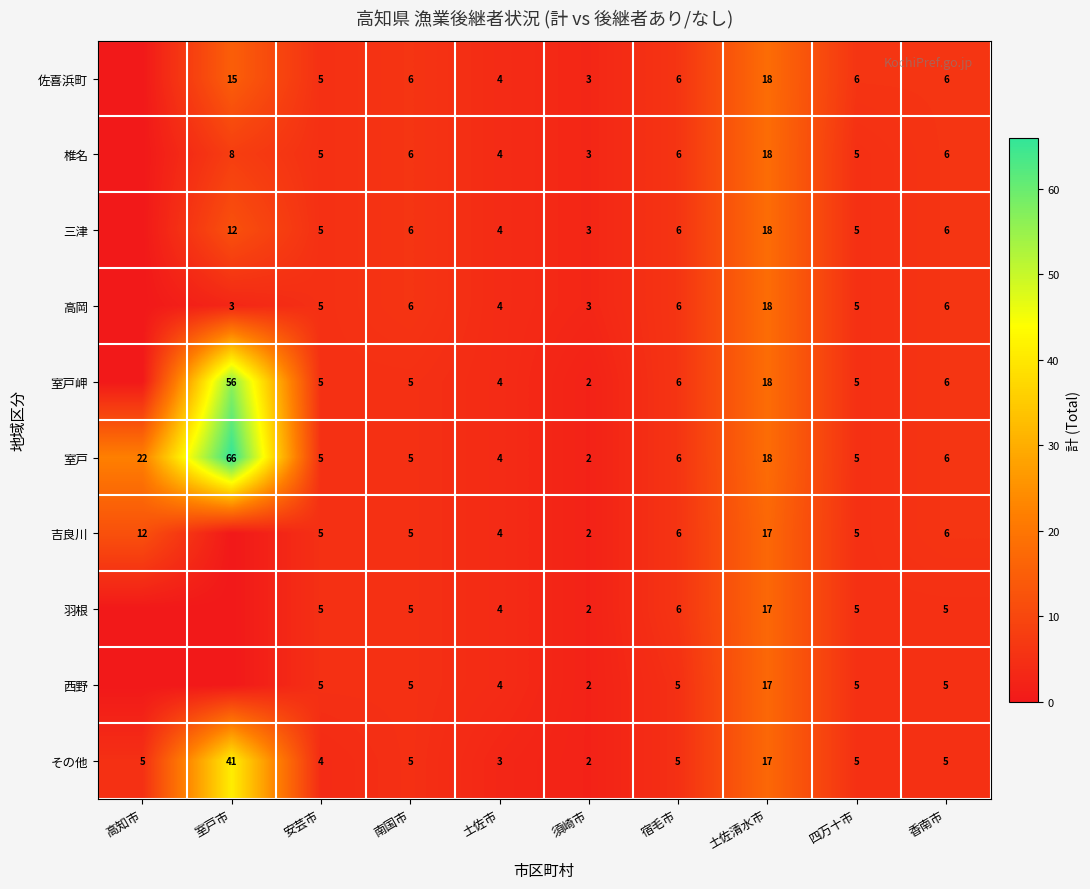

What is the difference between the その他 values at 須崎市 and 室戸市?

39